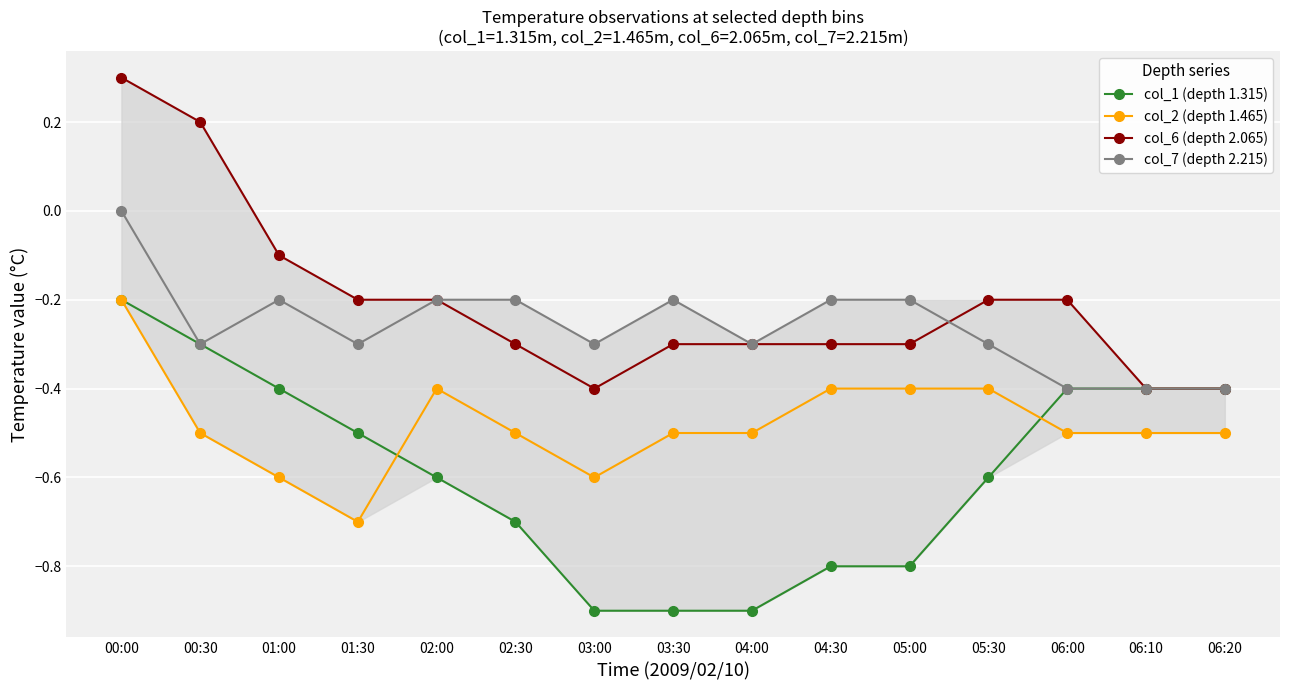

True or false: col_2 (depth 1.465) and col_7 (depth 2.215) cross at least once.

False